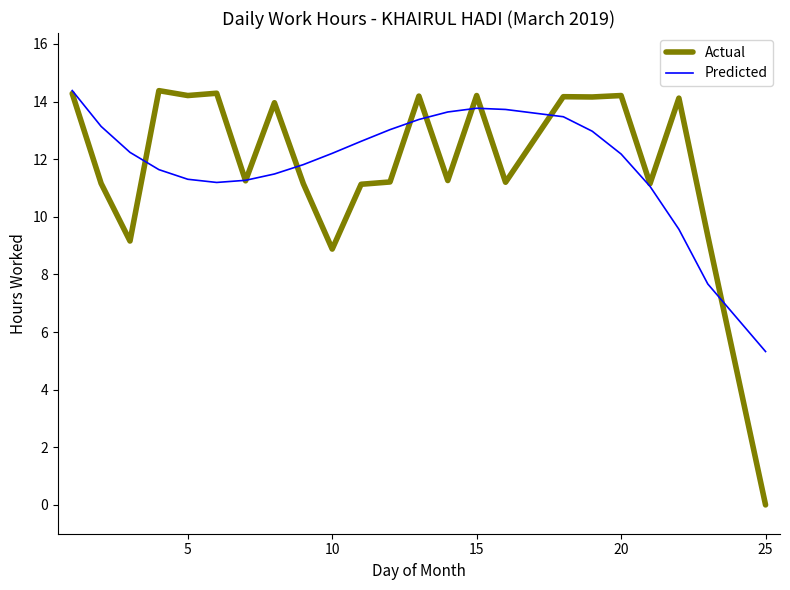

In Actual, how many points are higher than both neighbors (excluding endpoints)?

8